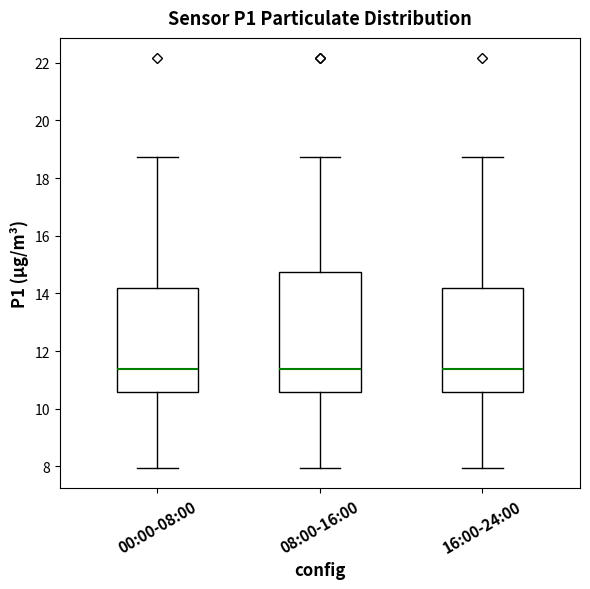

Which box is the tallest, from its lower edge to its upper edge?

08:00-16:00